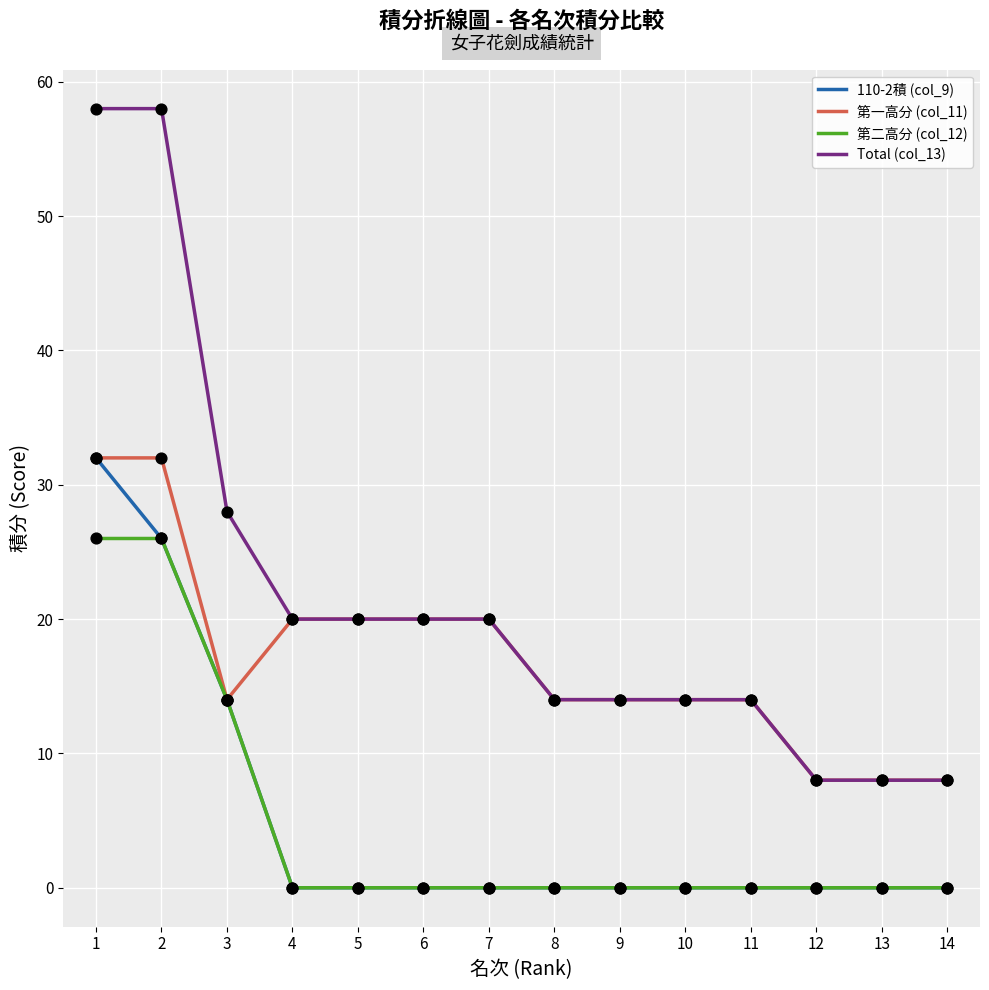

Which series has the largest total across all categories?

Total (col_13)